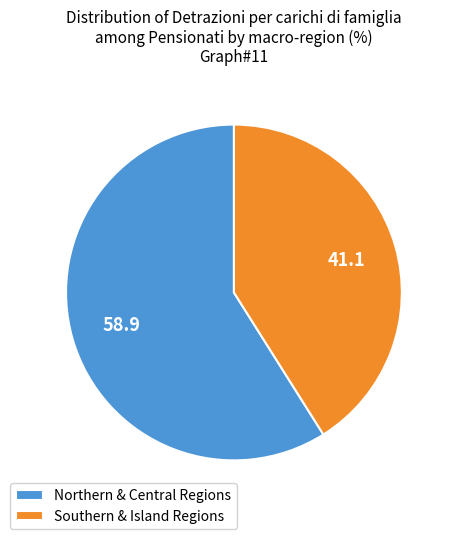

Do Northern & Central Regions and Southern & Island Regions together represent more than half of the pie?

Yes